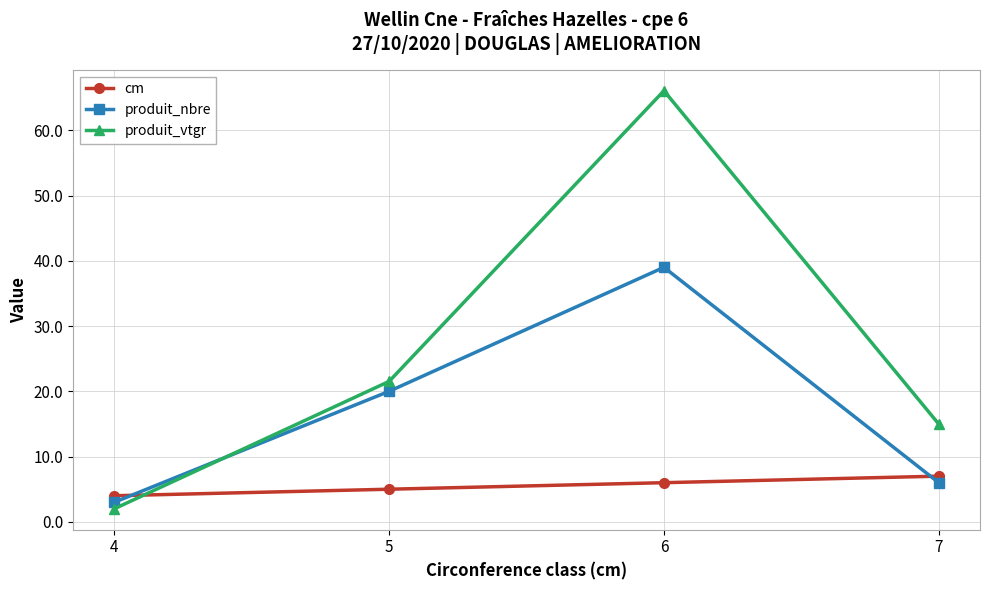

What is the lowest value of the produit_vtgr series?

2.0